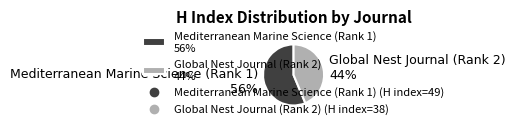

Is Mediterranean Marine Science (Rank 1) the majority of the pie?

Yes